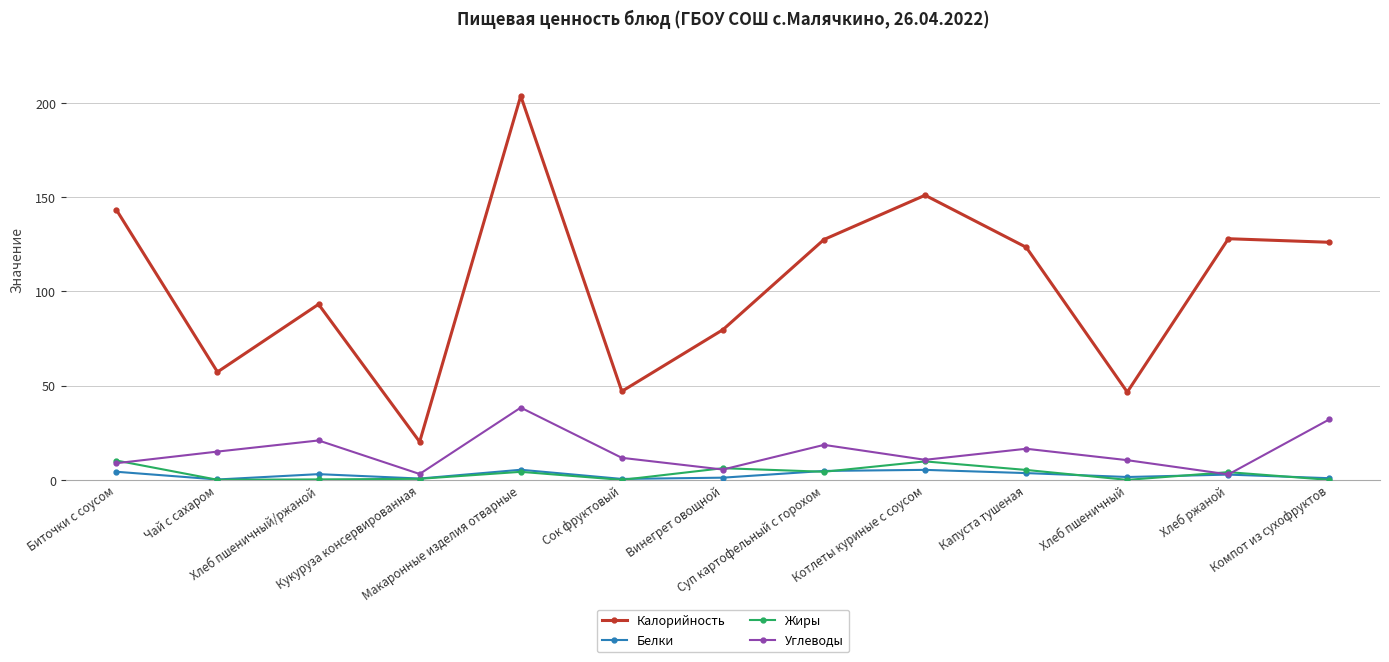

What is the total value across all series at Сок фруктовый?

59.2